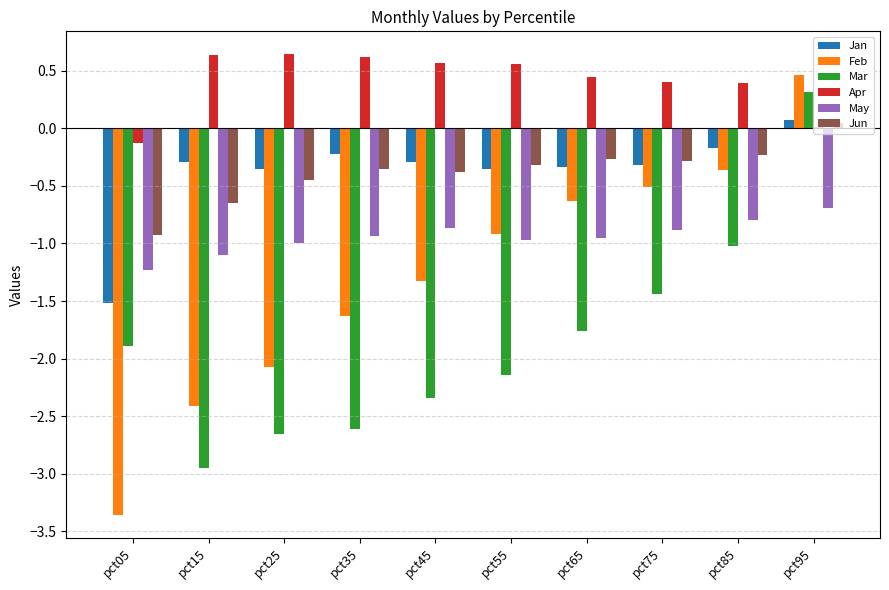

How many data points in Jun are above 0?

1